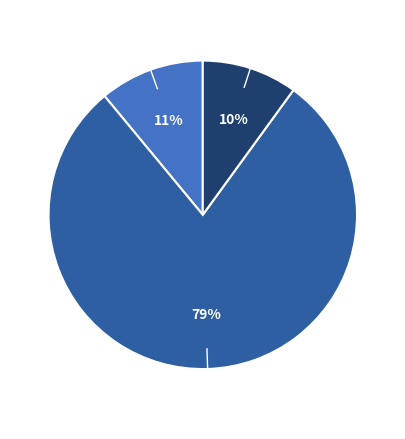

Rank the categories by value from highest to lowest.

Should not be allowed access to, Should be allowed access to, Don't know